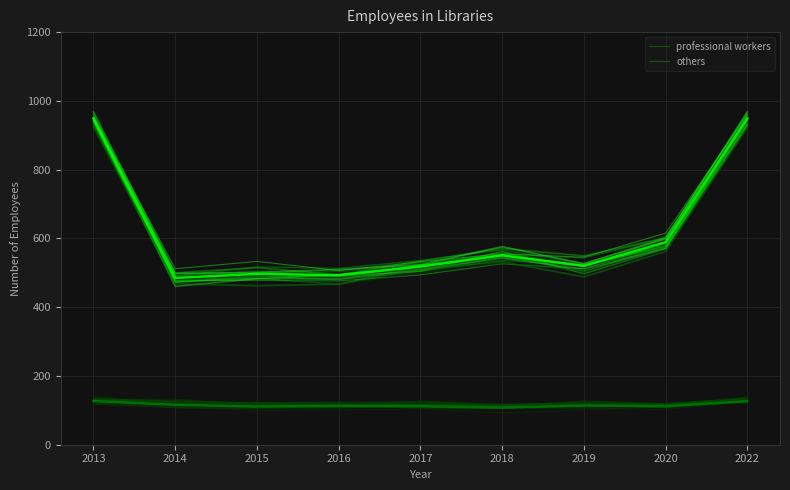

True or false: professional workers and others intersect in this chart.

False